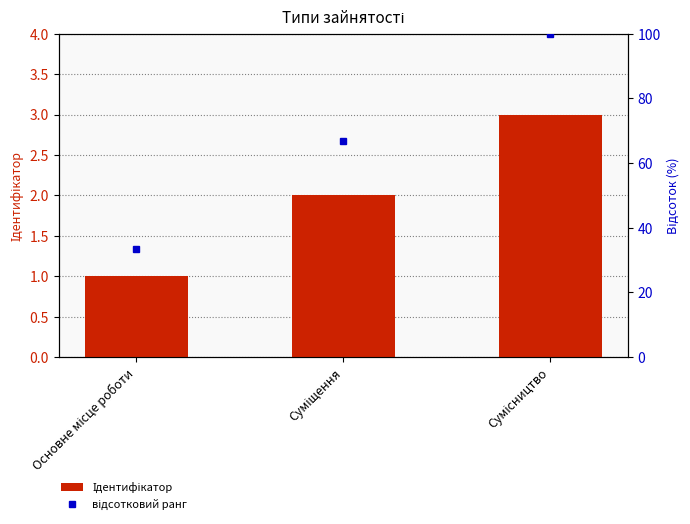

Does the chart contain any negative values?

No